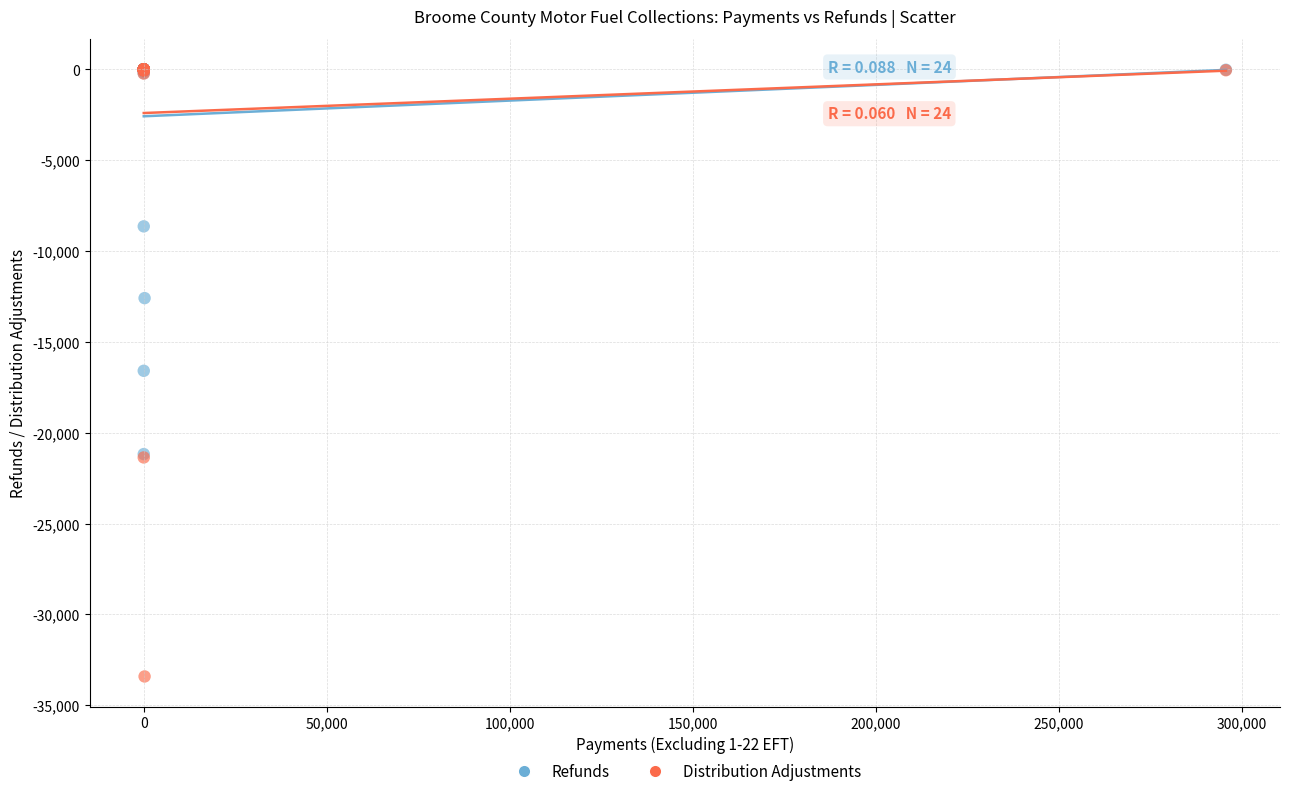

What are all the series names shown in the legend?

Refunds, Distribution Adjustments